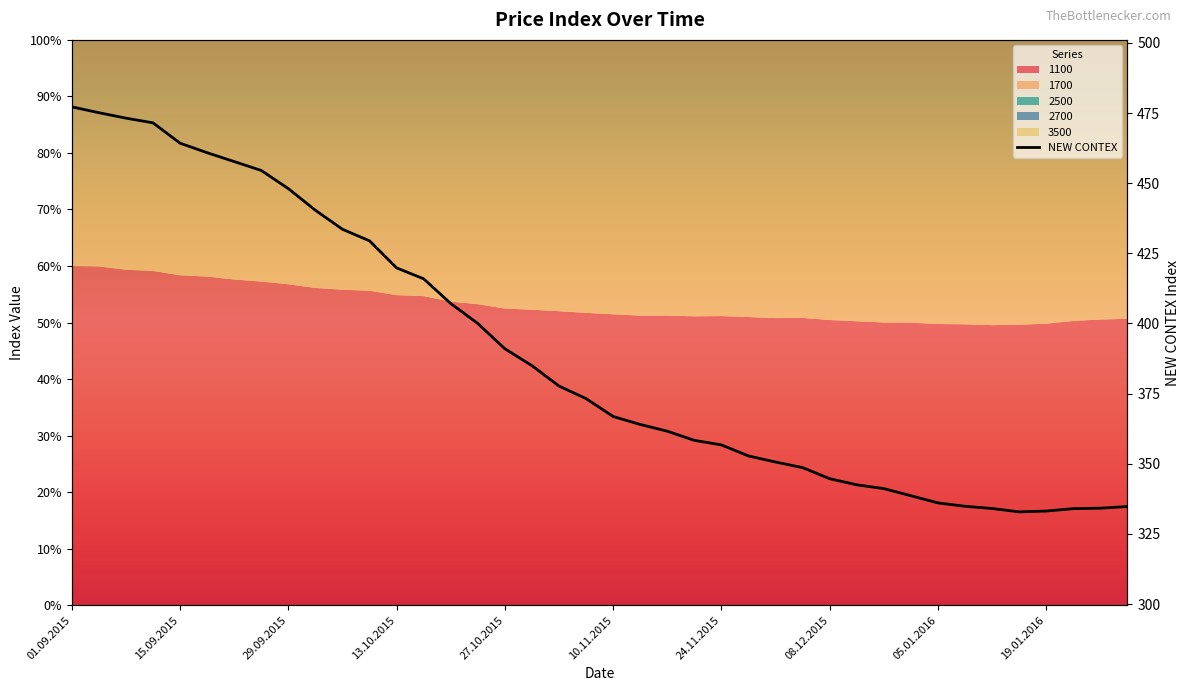

True or false: there are more than 0 points higher than both neighbors.

False